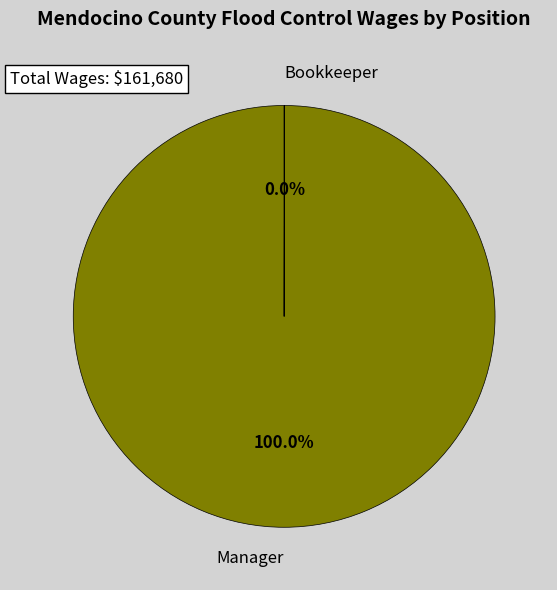

What is the largest slice in the pie chart?

Manager